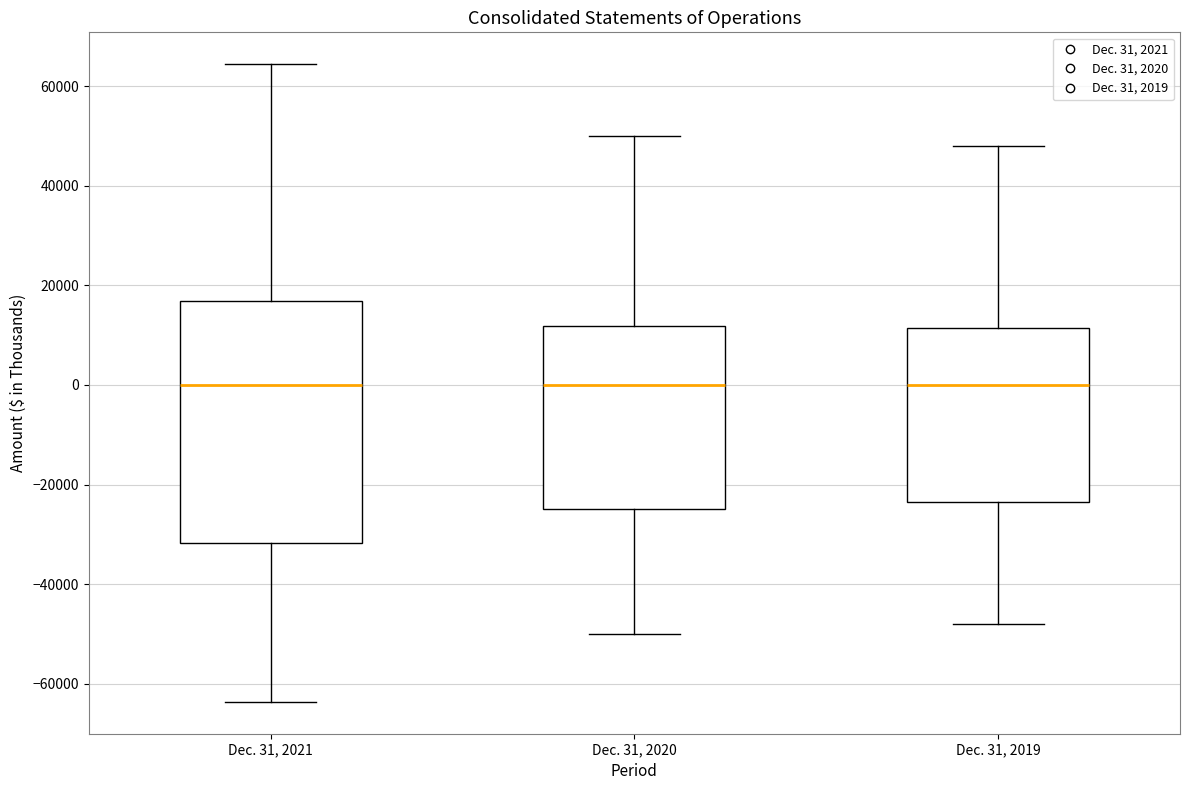

Reading left to right, transcribe this box plot: for each box, give where its median line is, the range the box spans, and where its two whiskers end, as read against the y-axis. The values are not printed on the chart, so give them approximately, as read against the axis.

Dec. 31, 2021: median 0, box -32000 to 16000, whiskers -64000 to 64000
Dec. 31, 2020: median 0, box -24000 to 12000, whiskers -50000 to 50000
Dec. 31, 2019: median 0, box -24000 to 12000, whiskers -48000 to 48000